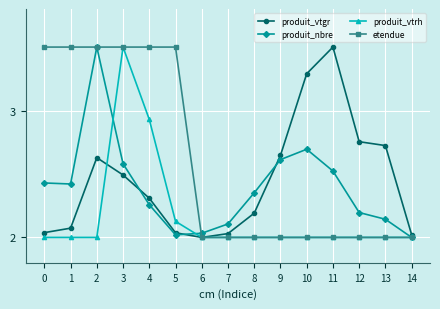

What is the spread (max minus min) of values at 7?

0.1